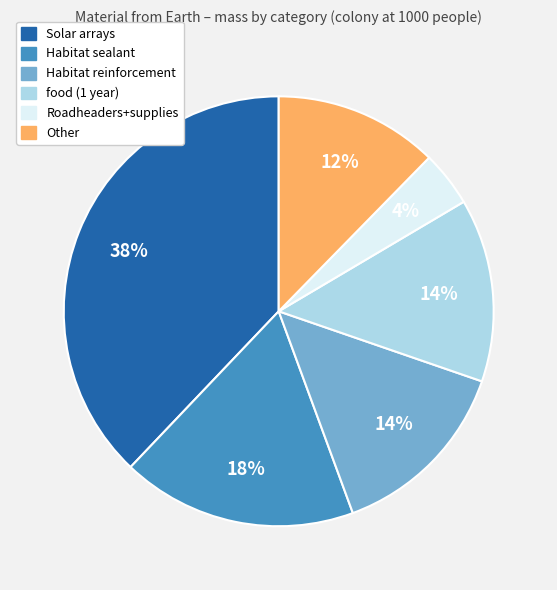

How many segments does this pie chart have?

6